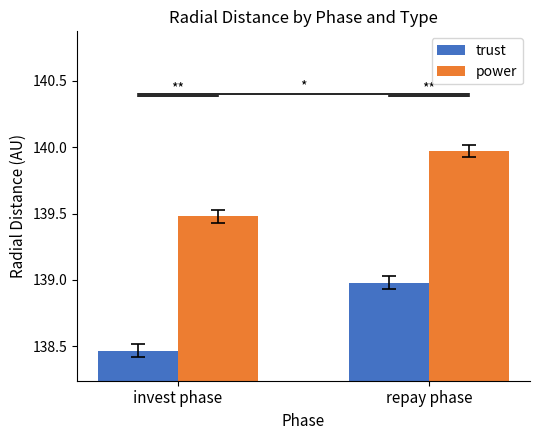

Reading right to left, transcribe all the data shown in this chart.

trust: repay phase=139.0	invest phase=138.5
power: repay phase=140.0	invest phase=139.5